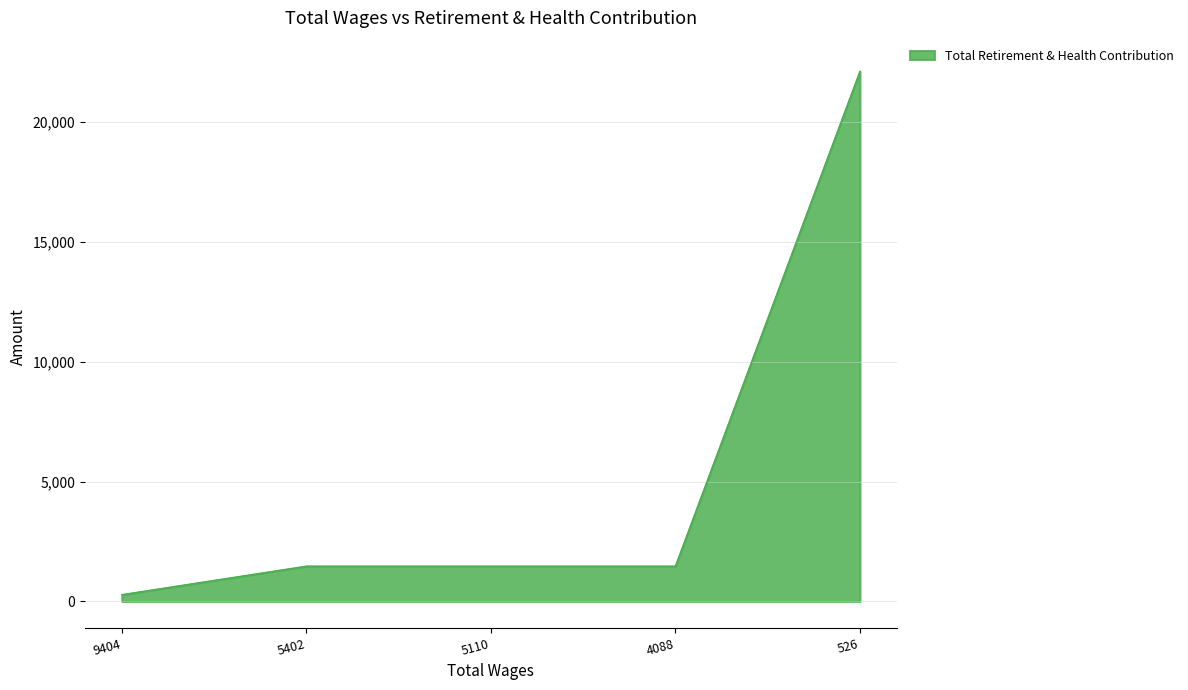

What is the ratio of the value at 4088 to the value at 5402?

1.0